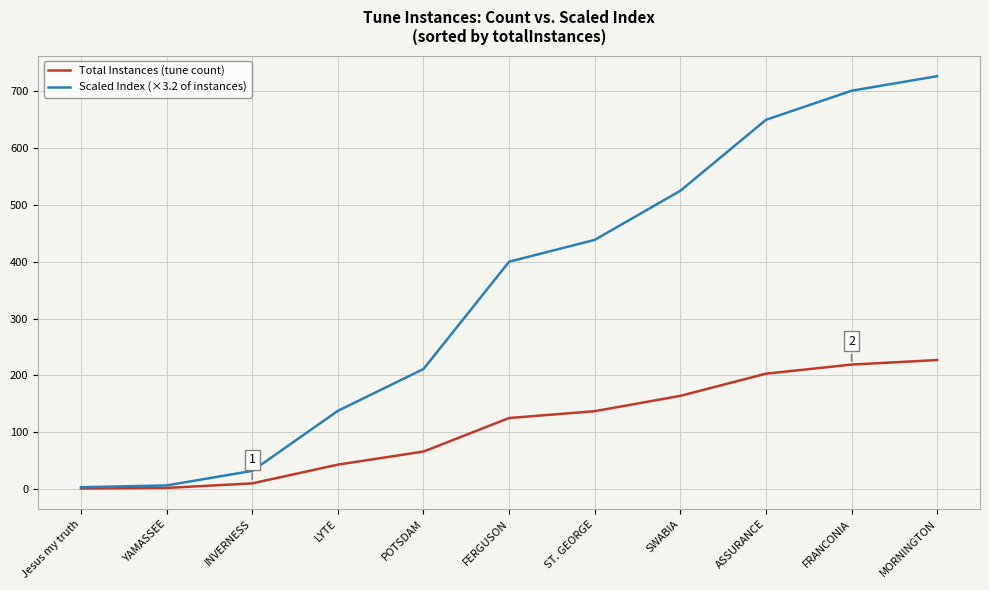

Rank the series by their maximum value, from lowest to highest.

Total Instances (tune count), Scaled Index (×3.2 of instances)